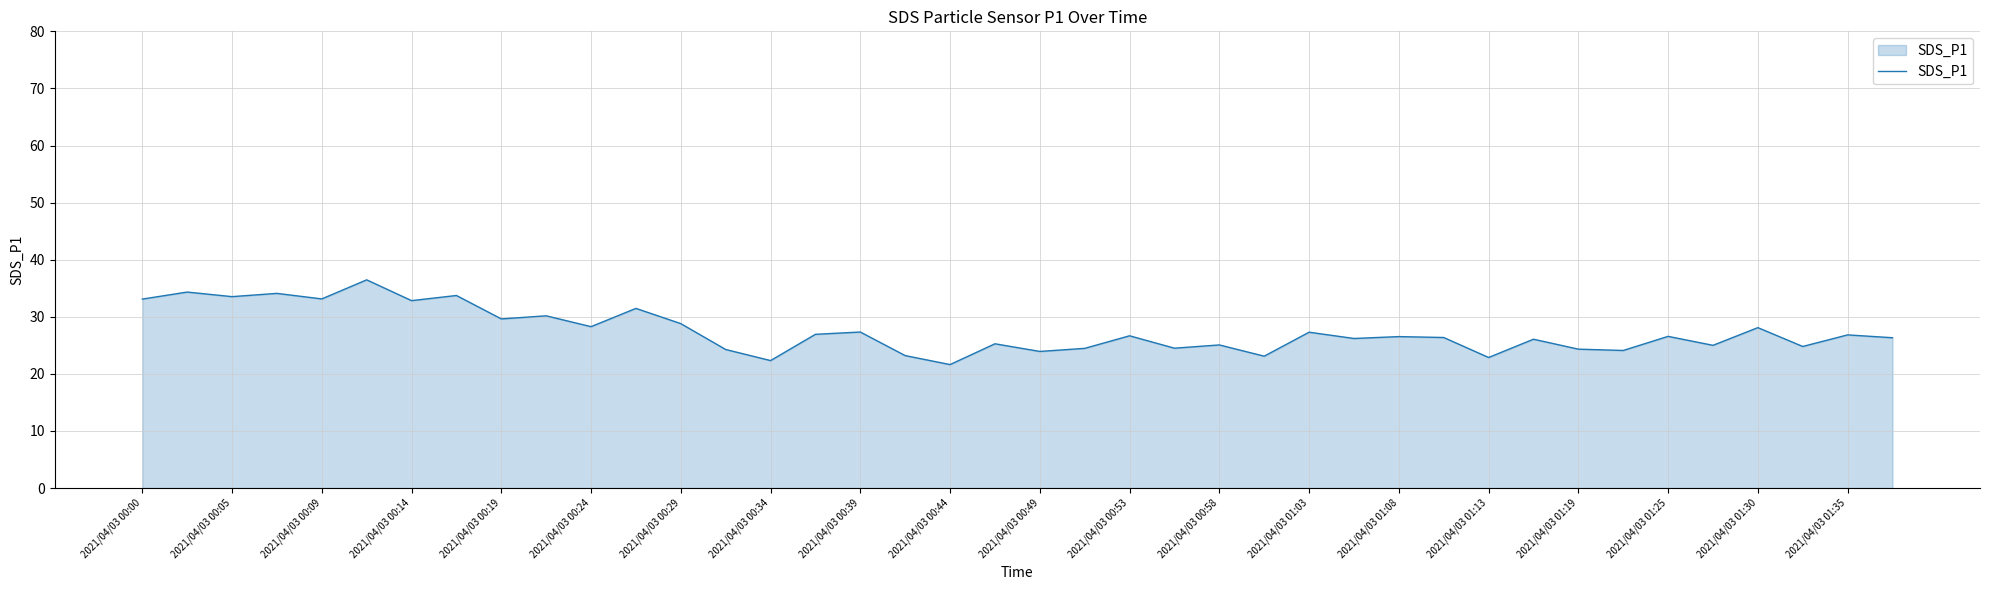

What is the maximum value shown in the chart?

36.5